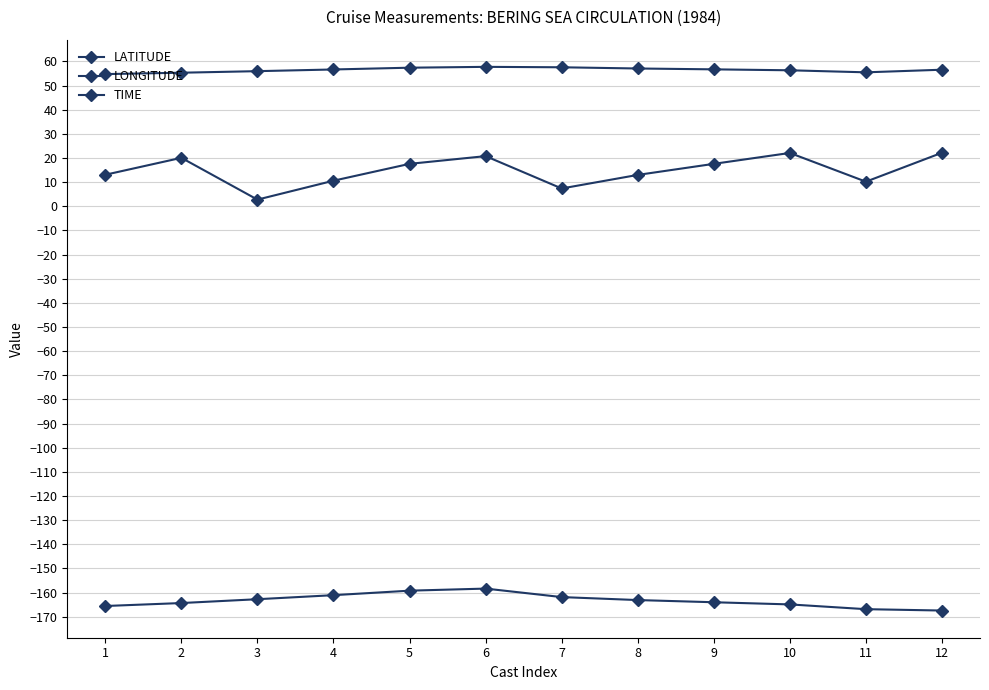

How many lines are shown in the chart?

3